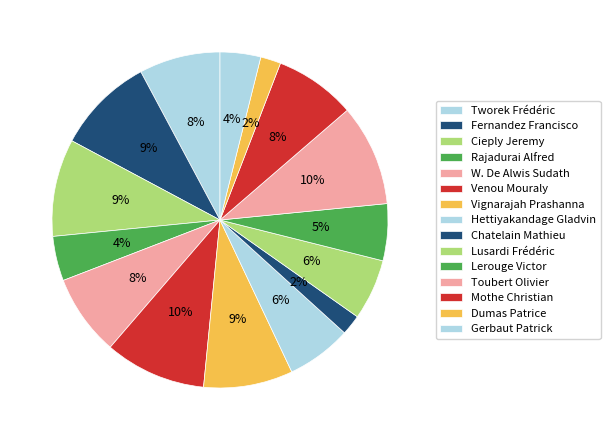

How many segments does this pie chart have?

15